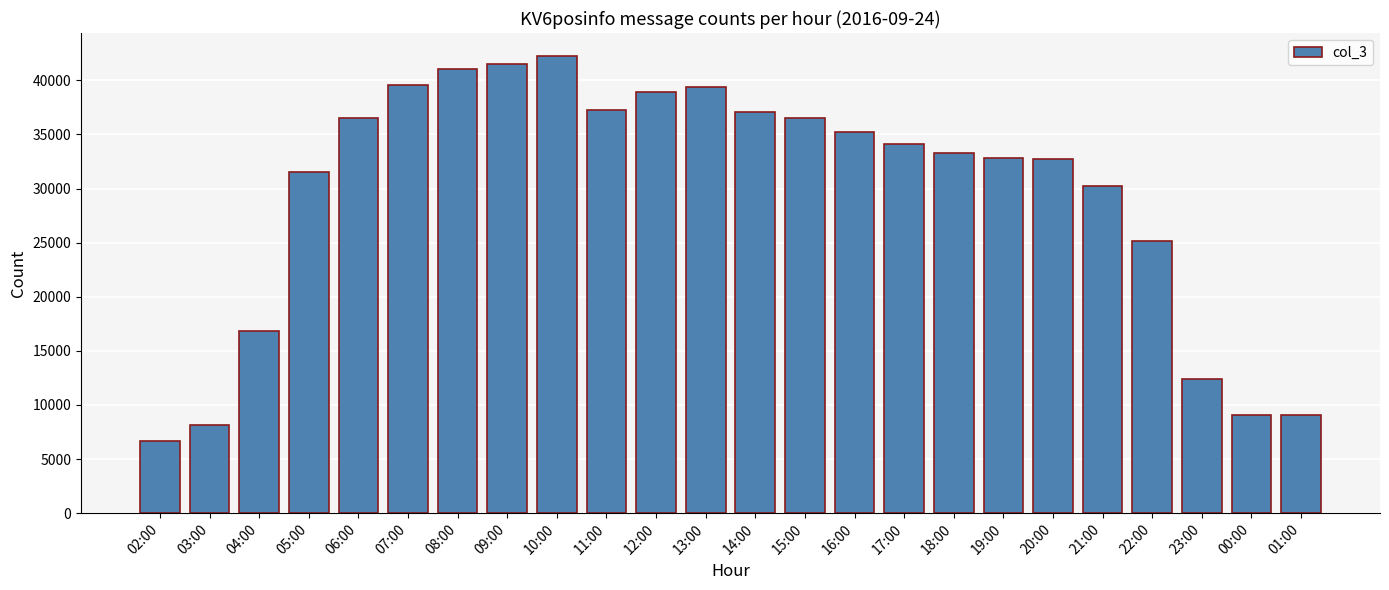

What is the label of the 4th bar from the right?

22:00